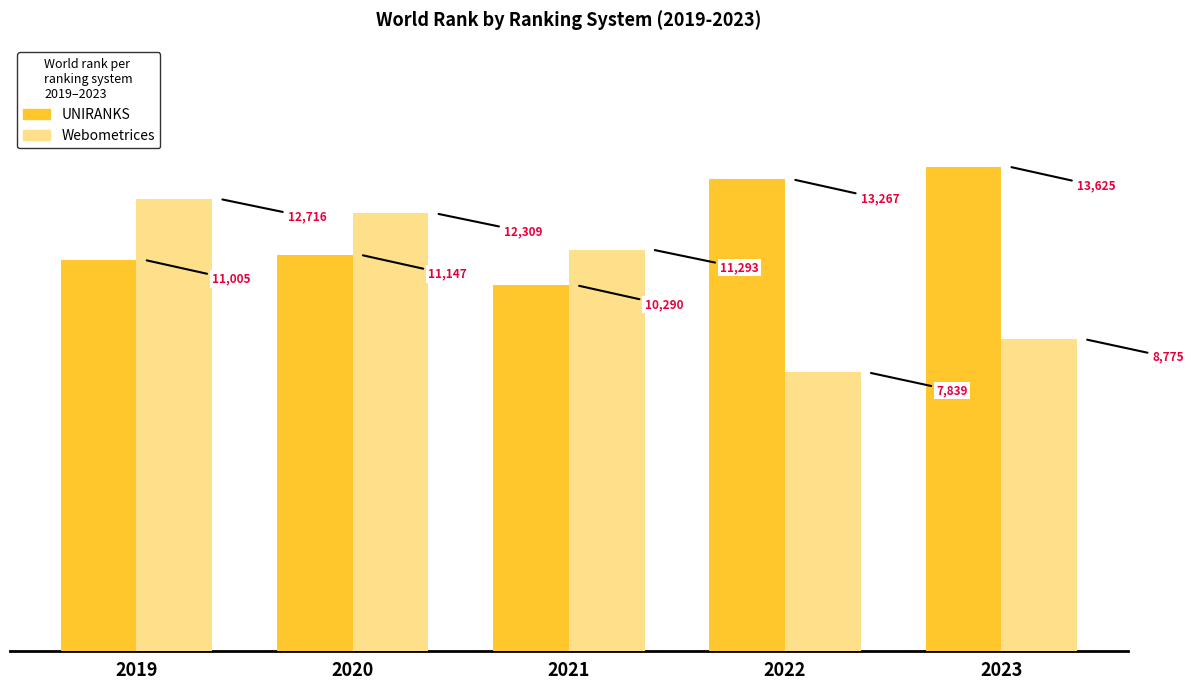

Which series has the widest spread of values?

Webometrices